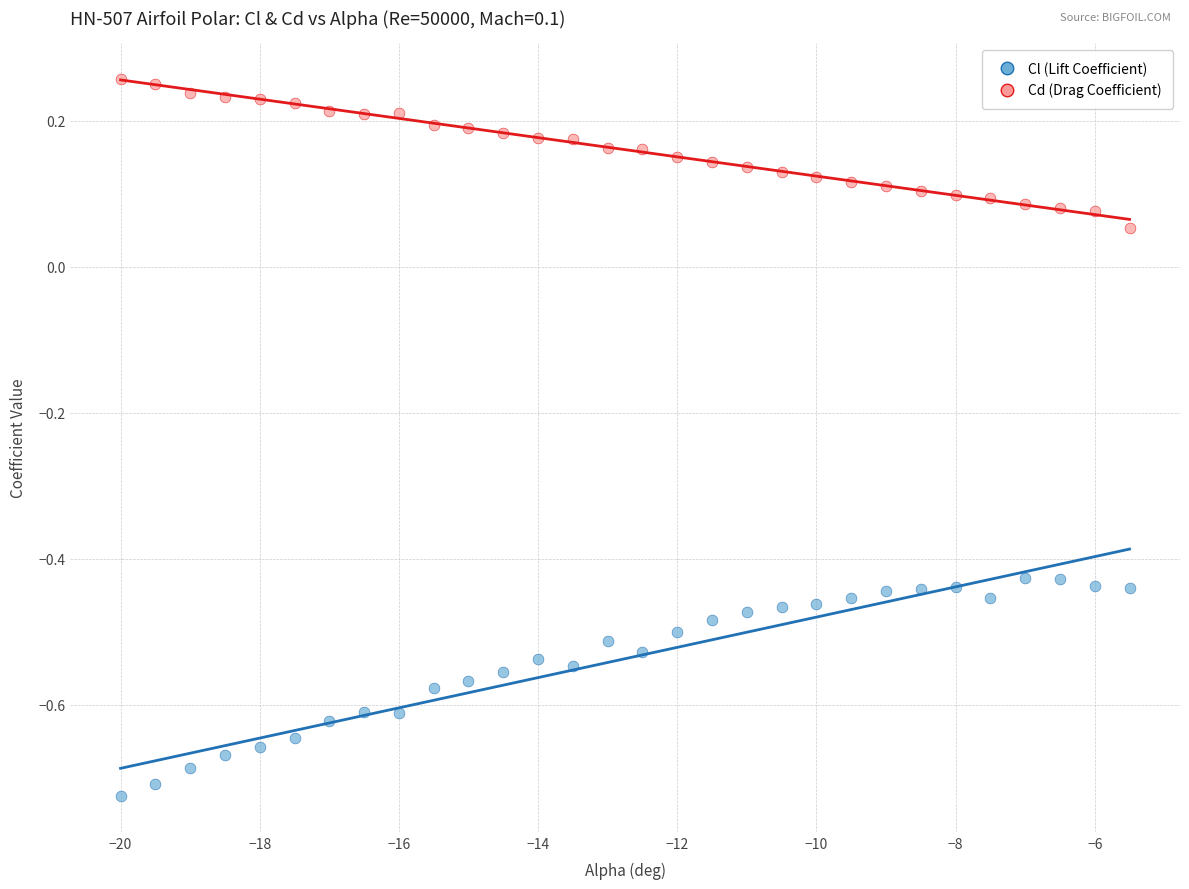

Across all data points, what is the range of Y values (max minus min)?

1.0